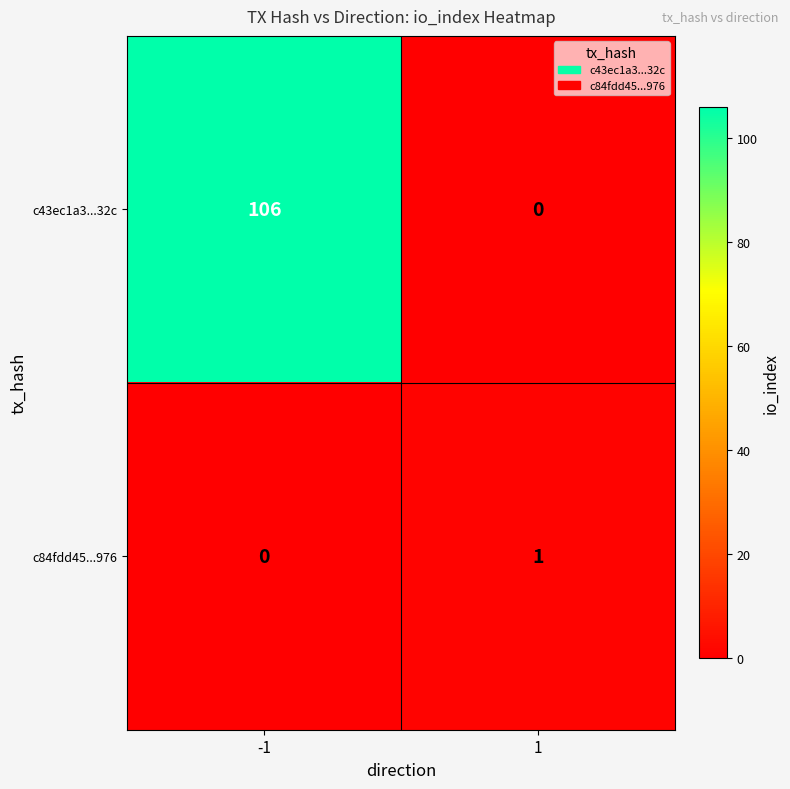

What is the sum of all c43ec1a3...32c values?

106